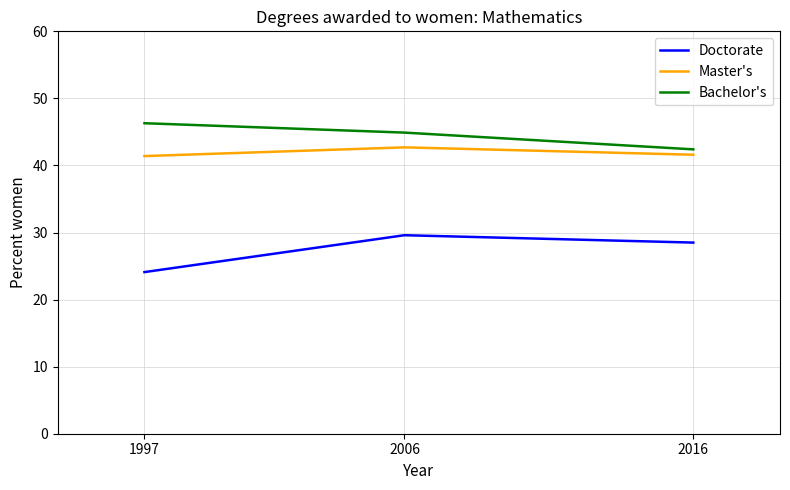

What is the spread (max minus min) of values at 1997?

22.2